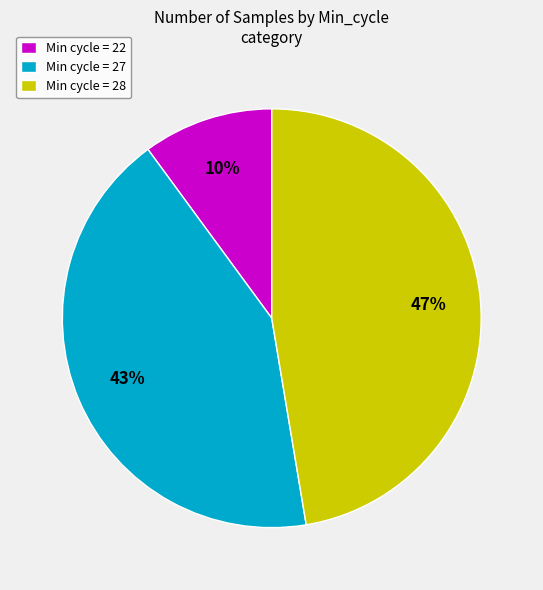

The Min cycle = 27 slice represents 43% of the pie. True or false?

True